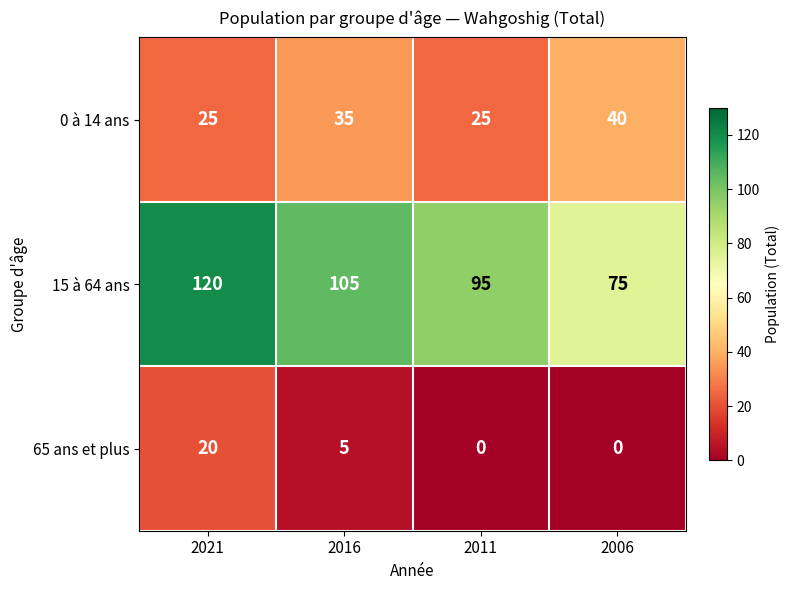

The 15 à 64 ans series shows 31 at 2016. True or false?

False